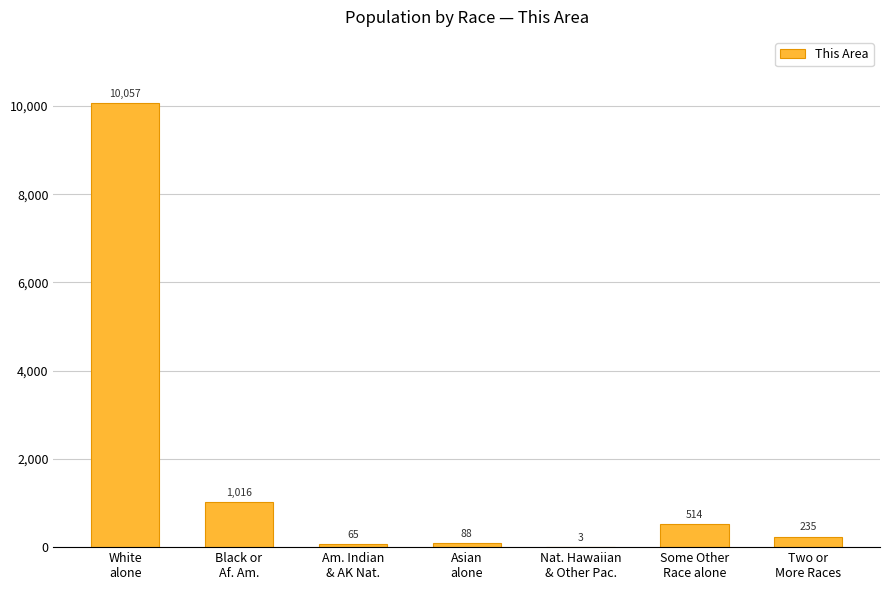

What is the sum of all values?

11978